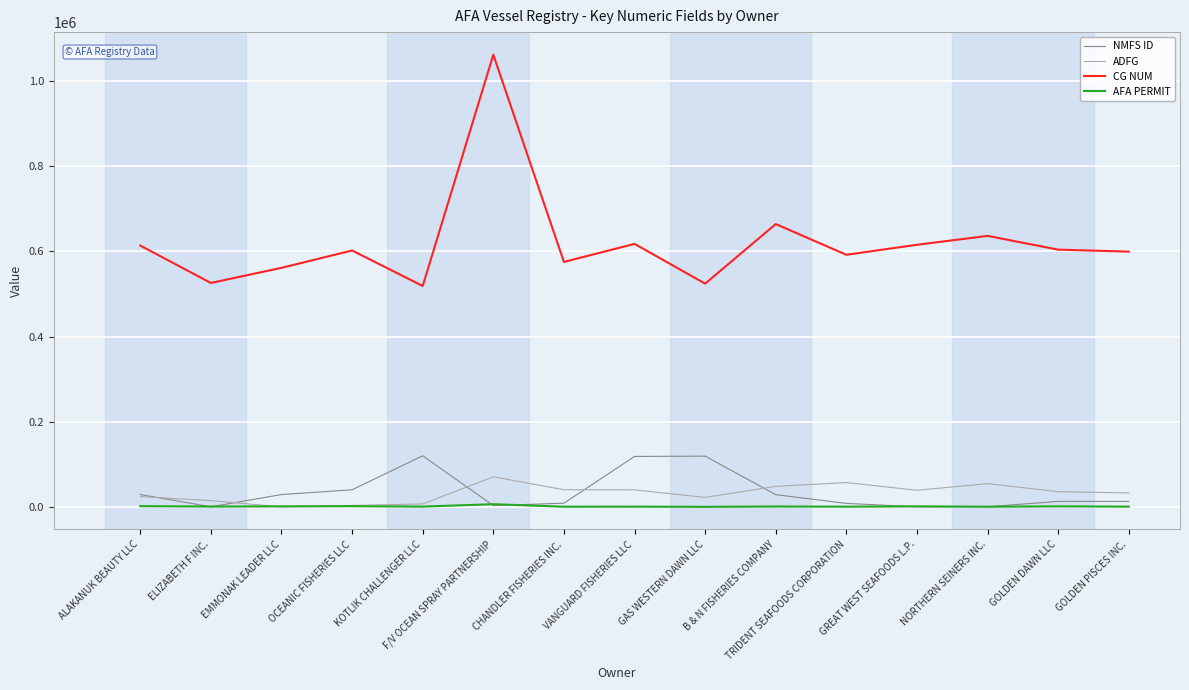

What is the lowest value of the ADFG series?

32